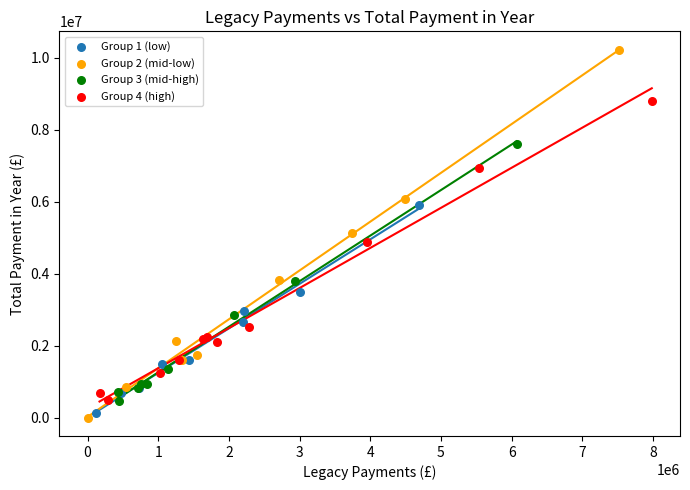

Which series has the widest spread of Y values?

Group 2 (mid-low)